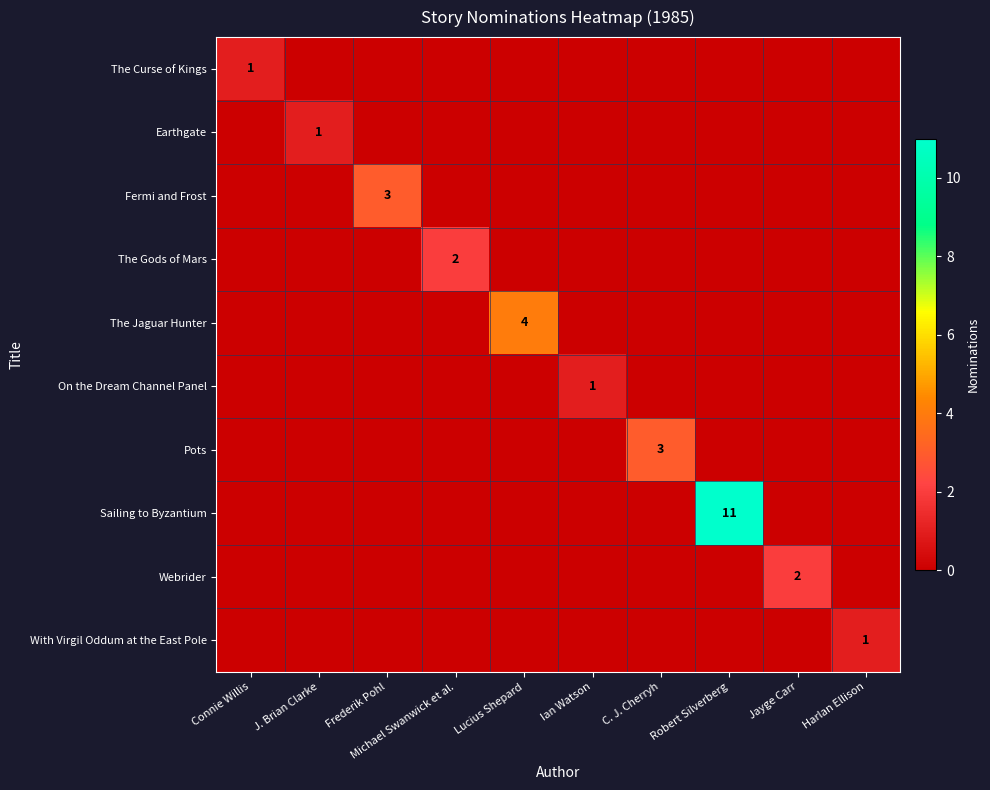

What is the total value across all series at Frederik Pohl?

3